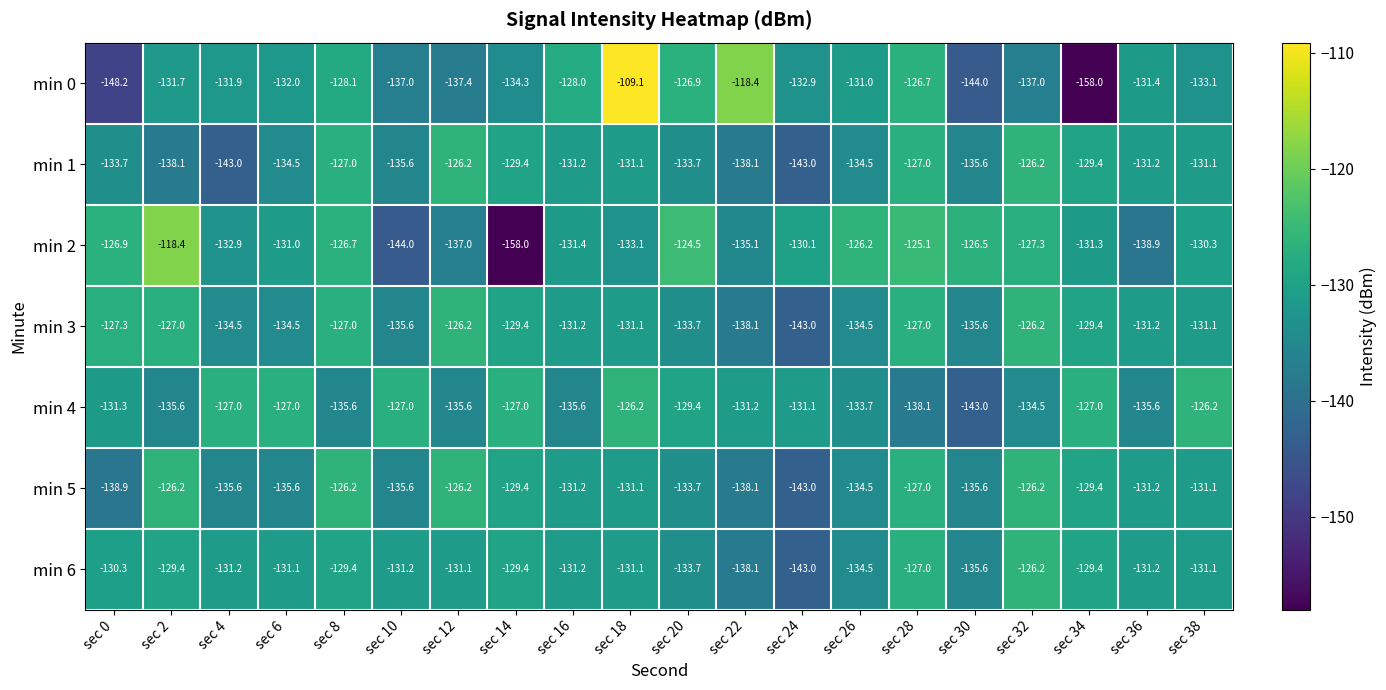

Which series changed the most between sec 4 and sec 30?

min 4